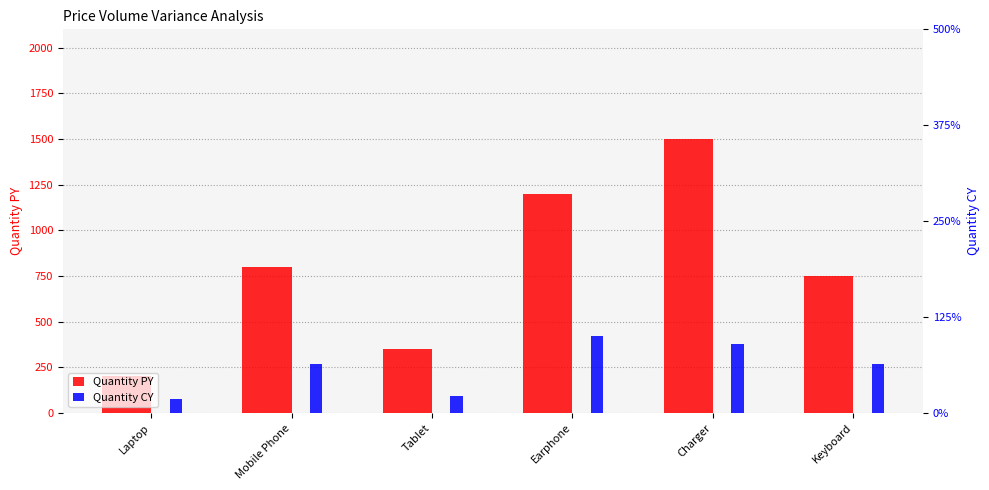

What is the smallest value displayed?

200